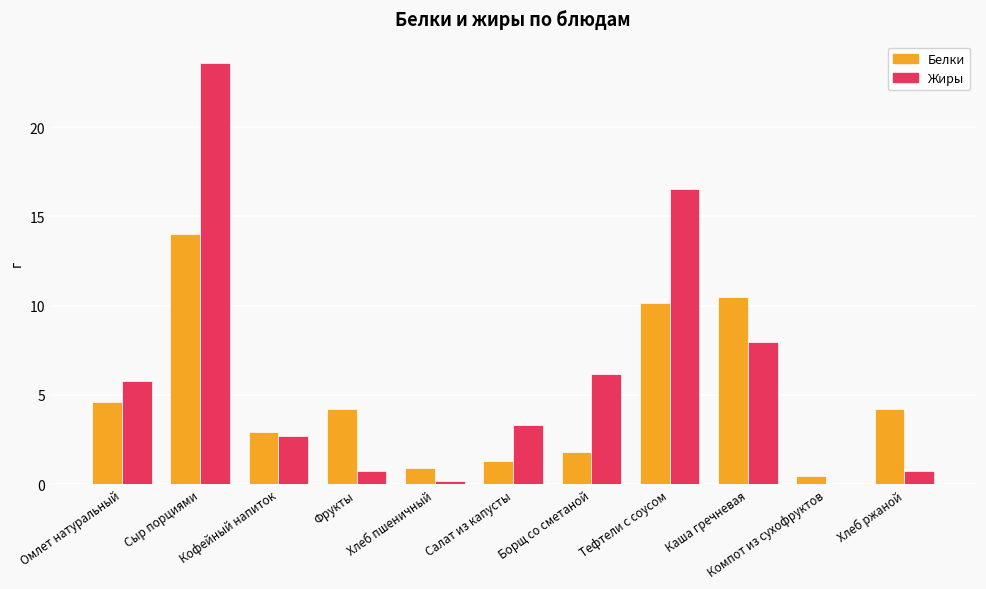

What is the sum of all Белки values?

55.0